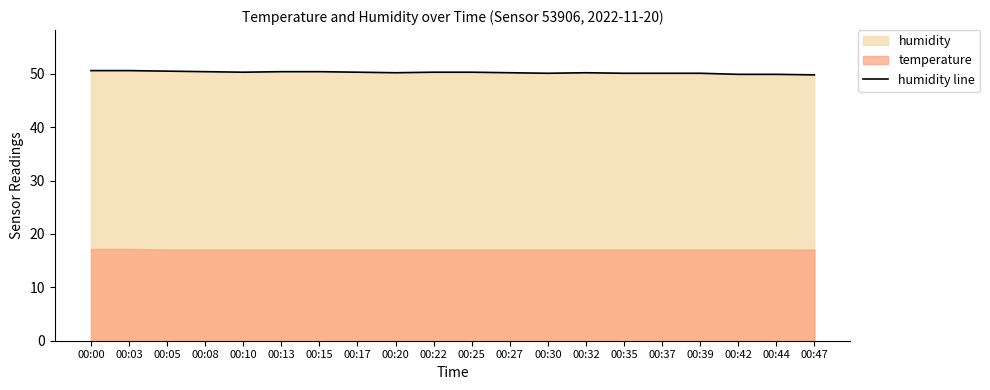

Rank the categories by value from lowest to highest.

00:47, 00:42, 00:44, 00:30, 00:35, 00:37, 00:39, 00:20, 00:27, 00:32, 00:10, 00:17, 00:22, 00:25, 00:08, 00:13, 00:15, 00:05, 00:00, 00:03